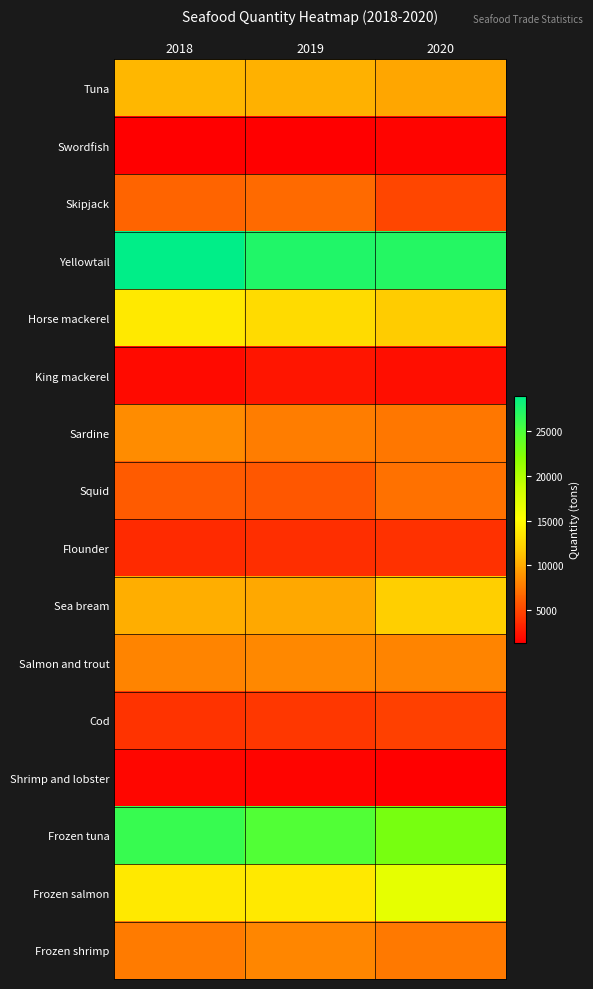

Reading left to right, extract all data points from this chart.

Tuna: 2018=10643	2019=10309	2020=9769
Swordfish: 2018=1320	2019=1269	2020=1560
Skipjack: 2018=6453	2019=6717	2020=4889
Yellowtail: 2018=29023	2019=27372	2020=27169
Horse mackerel: 2018=13701	2019=12742	2020=11685
King mackerel: 2018=1864	2019=2407	2020=2113
Sardine: 2018=8528	2019=7685	2020=7410
Squid: 2018=6018	2019=5754	2020=7082
Flounder: 2018=3455	2019=3759	2020=3787
Sea bream: 2018=10191	2019=9881	2020=11959
Salmon and trout: 2018=8071	2019=8247	2020=8006
Cod: 2018=3973	2019=4162	2020=4563
Shrimp and lobster: 2018=1601	2019=1544	2020=1349
Frozen tuna: 2018=26179	2019=24846	2020=22893
Frozen salmon: 2018=13691	2019=13704	2020=16843
Frozen shrimp: 2018=7637	2019=8104	2020=7471